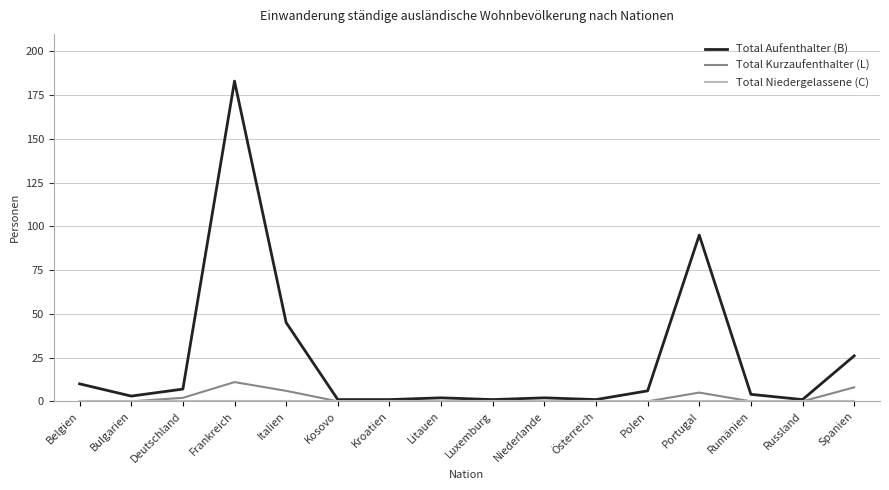

What position from the right is Italien?

12